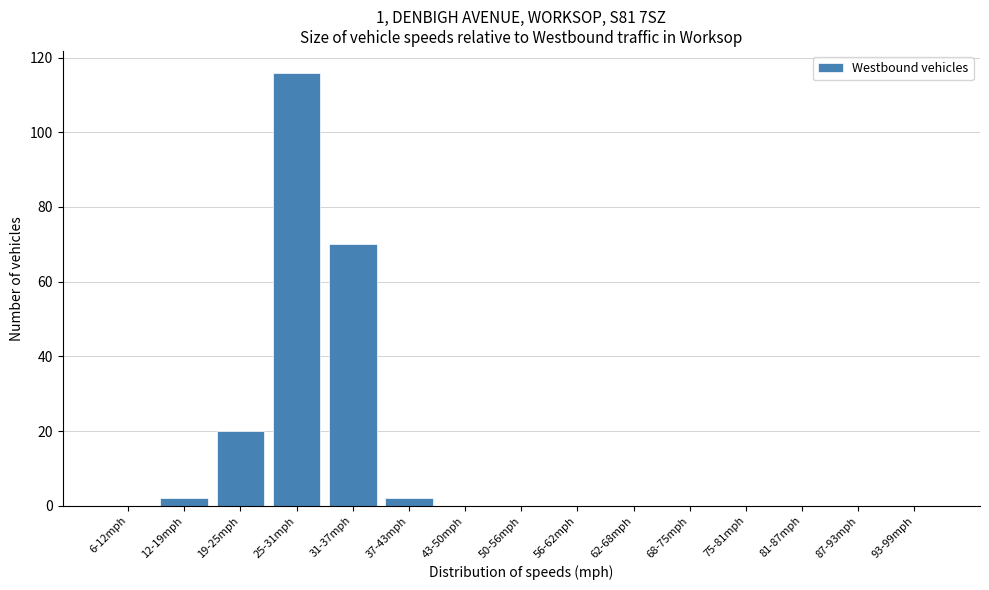

Reading left to right, transcribe all the data shown in this chart.

6-12mph=0	12-19mph=2	19-25mph=20	25-31mph=116	31-37mph=70	37-43mph=2	43-50mph=0	50-56mph=0	56-62mph=0	62-68mph=0	68-75mph=0	75-81mph=0	81-87mph=0	87-93mph=0	93-99mph=0